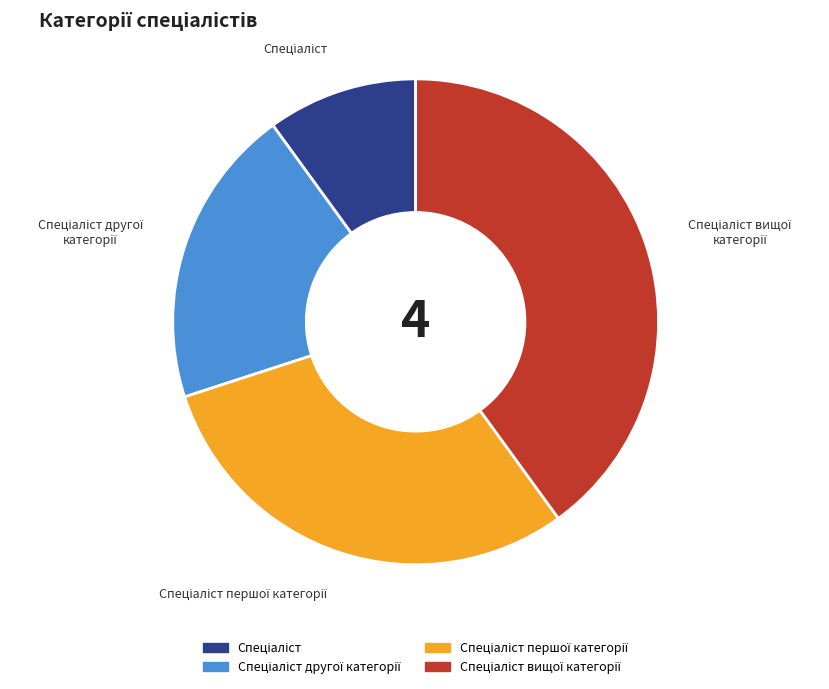

Does any single category account for the majority?

No